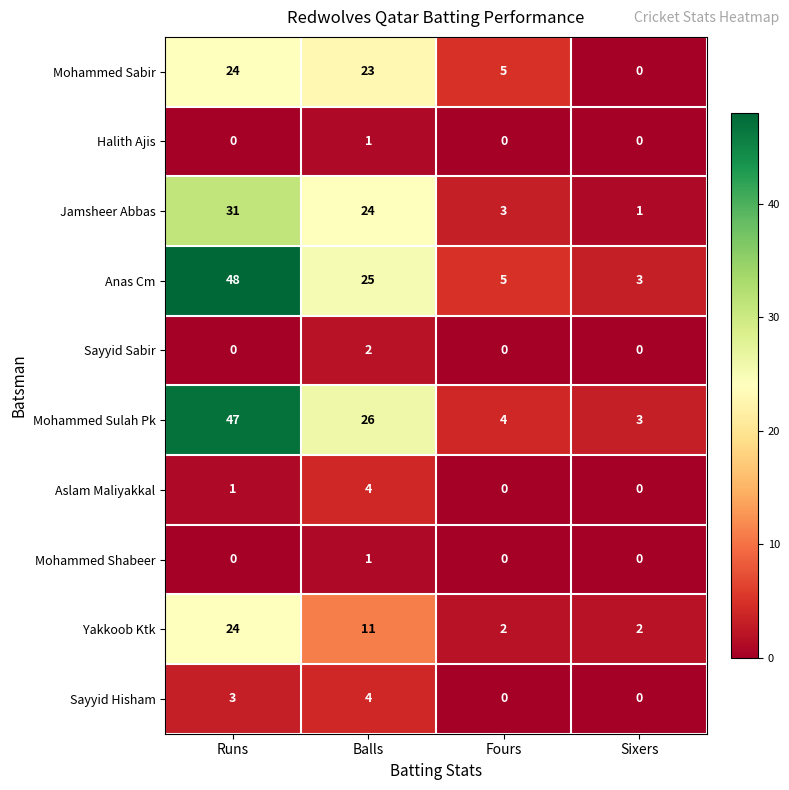

What is the difference between the highest and lowest values at Fours?

5